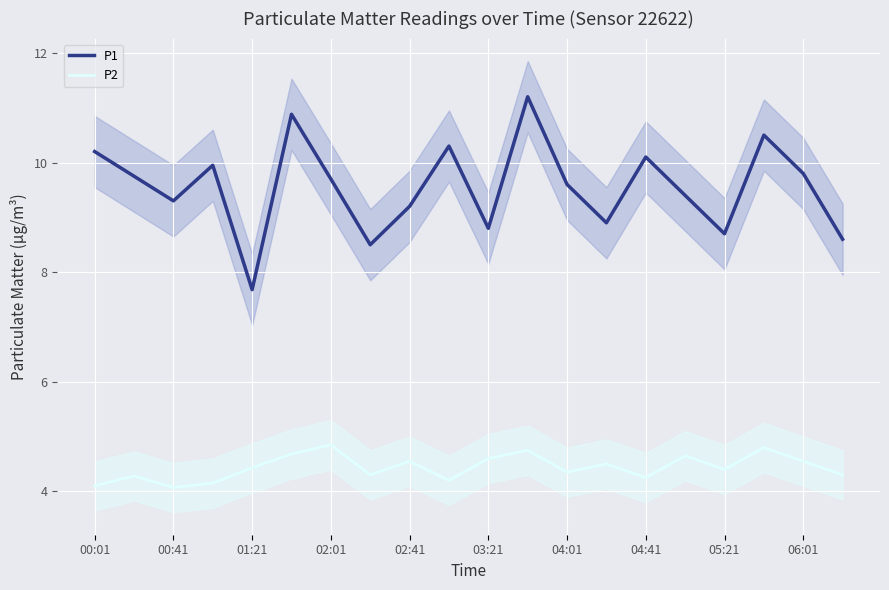

What is the minimum value shown in the chart?

4.1